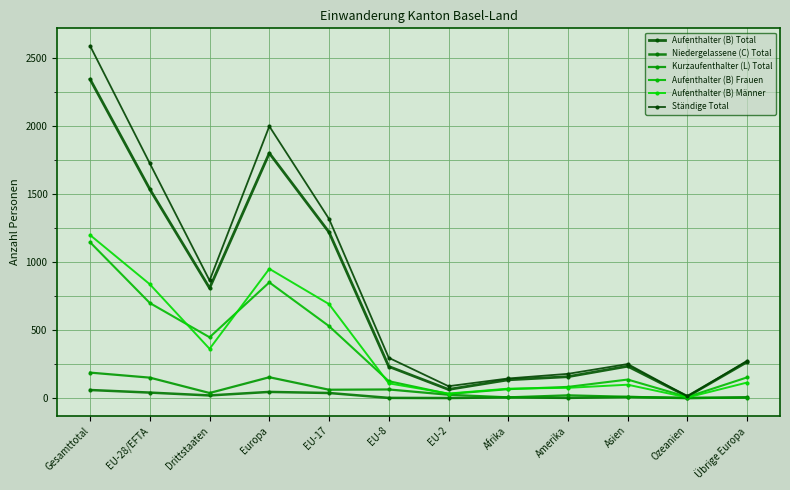

What is the label of the 9th point from the left?

Amerika